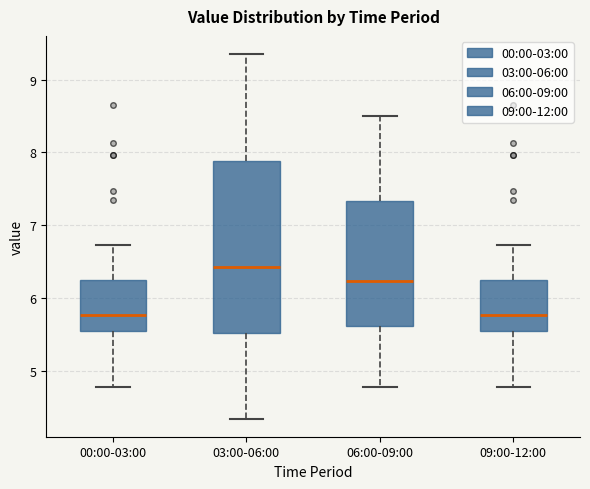

Where is the upper edge of the box for 00:00-03:00 on the y-axis? The values are not printed on the chart, so give them approximately, as read against the axis.

6.3